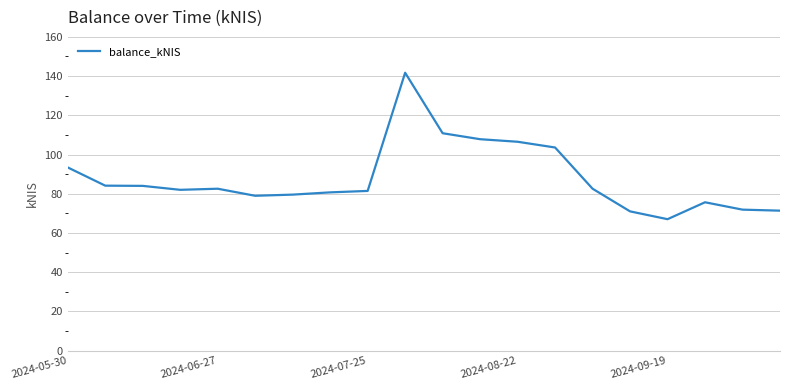

What is the minimum value shown in the chart?

67.0